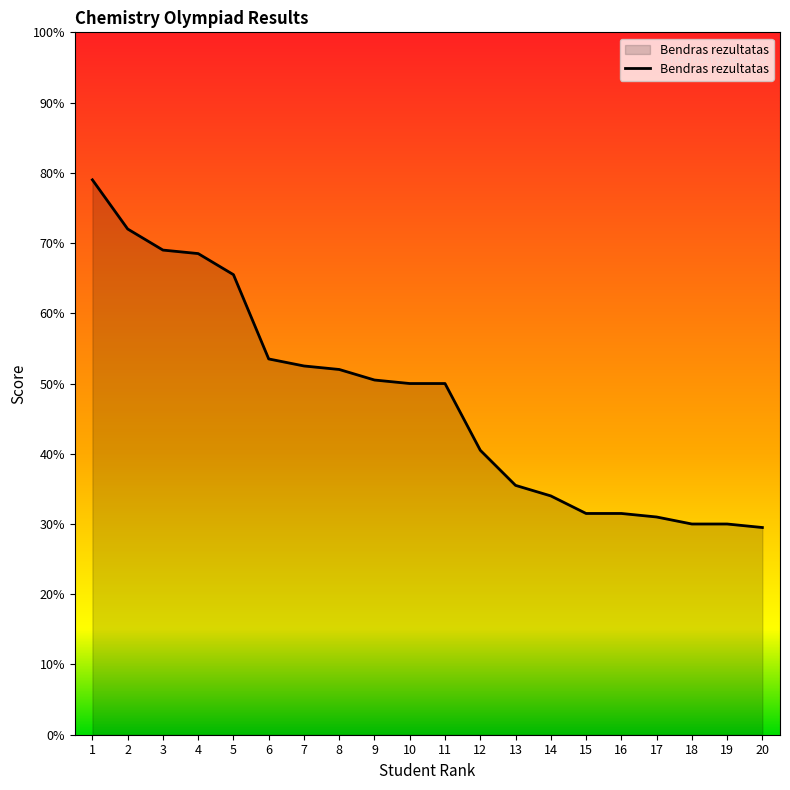

What is the maximum value shown in the chart?

79.0